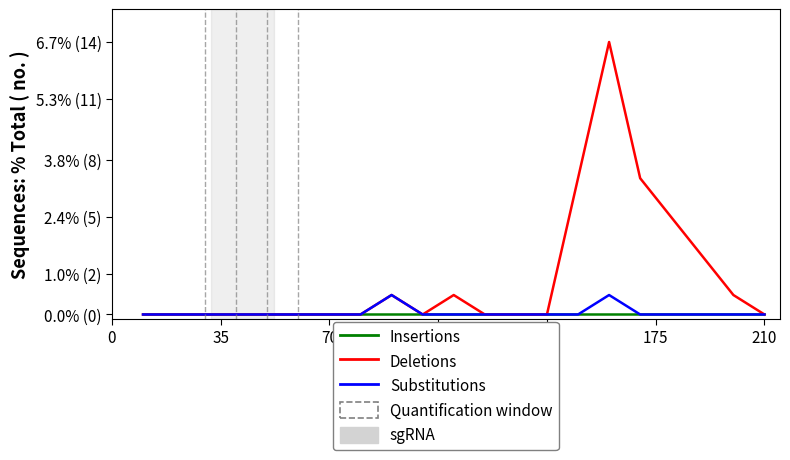

Is this an area chart (filled region under the line)?

No